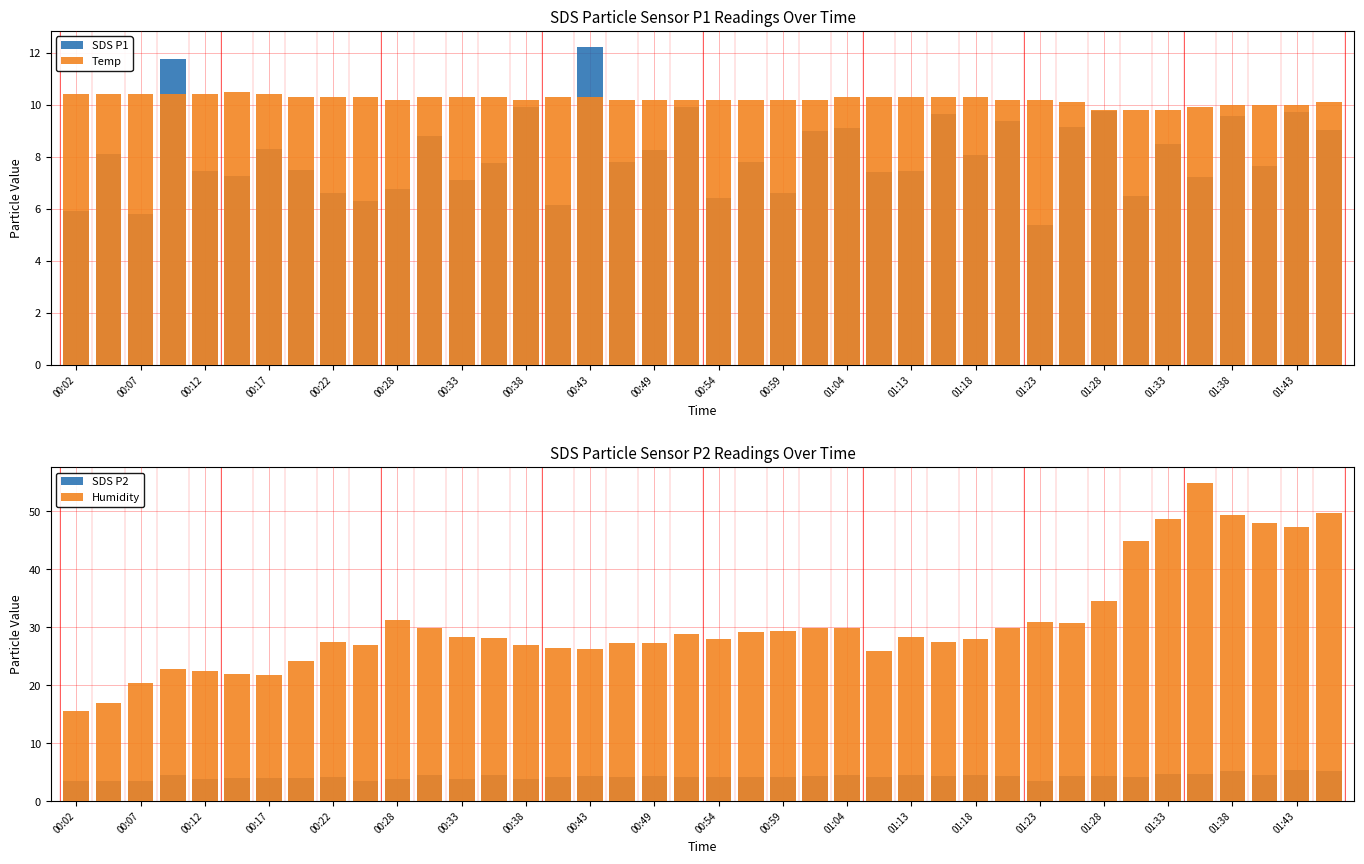

How many Temp values are between 10 and 11?

36